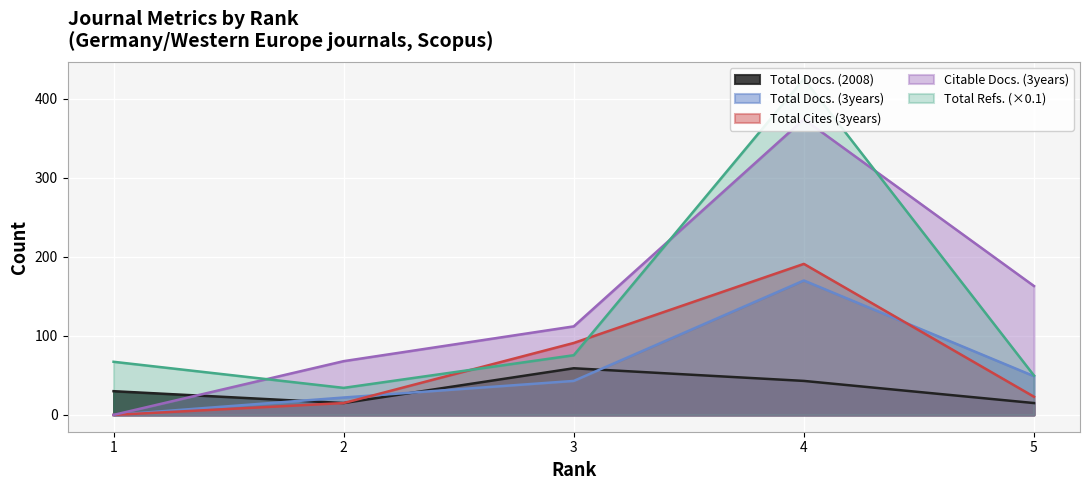

Reading right to left, list all the values displayed in this chart.

Total Docs. (2008): 5=15.0	4=43.0	3=59.0	2=15.0	1=30.0
Total Docs. (3years): 5=49.0	4=170.0	3=43.0	2=22.0	1=0.0
Total Refs.: 5=49.8	4=425.0	3=75.5	2=34.2	1=67.2
Total Cites (3years): 5=23.0	4=191.0	3=91.0	2=15.0	1=0.0
Citable Docs. (3years): 5=163.0	4=374.0	3=112.0	2=68.0	1=0.0